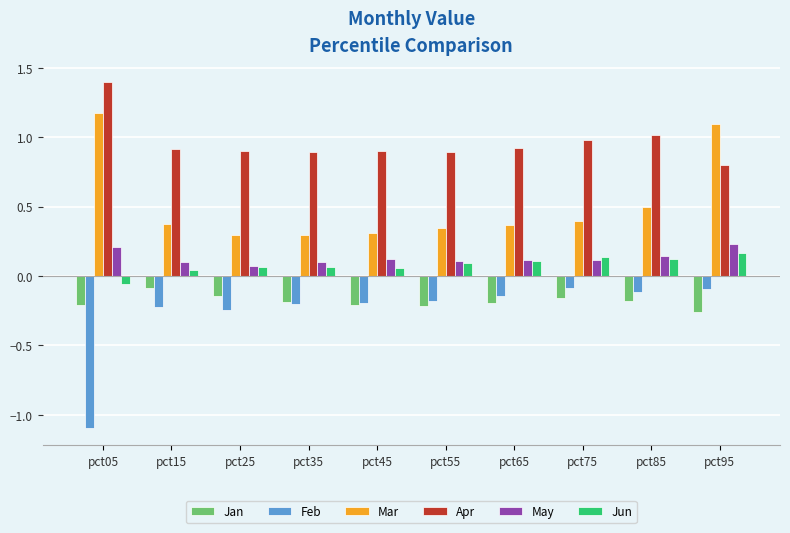

At how many categories does at least one series exceed 0?

10